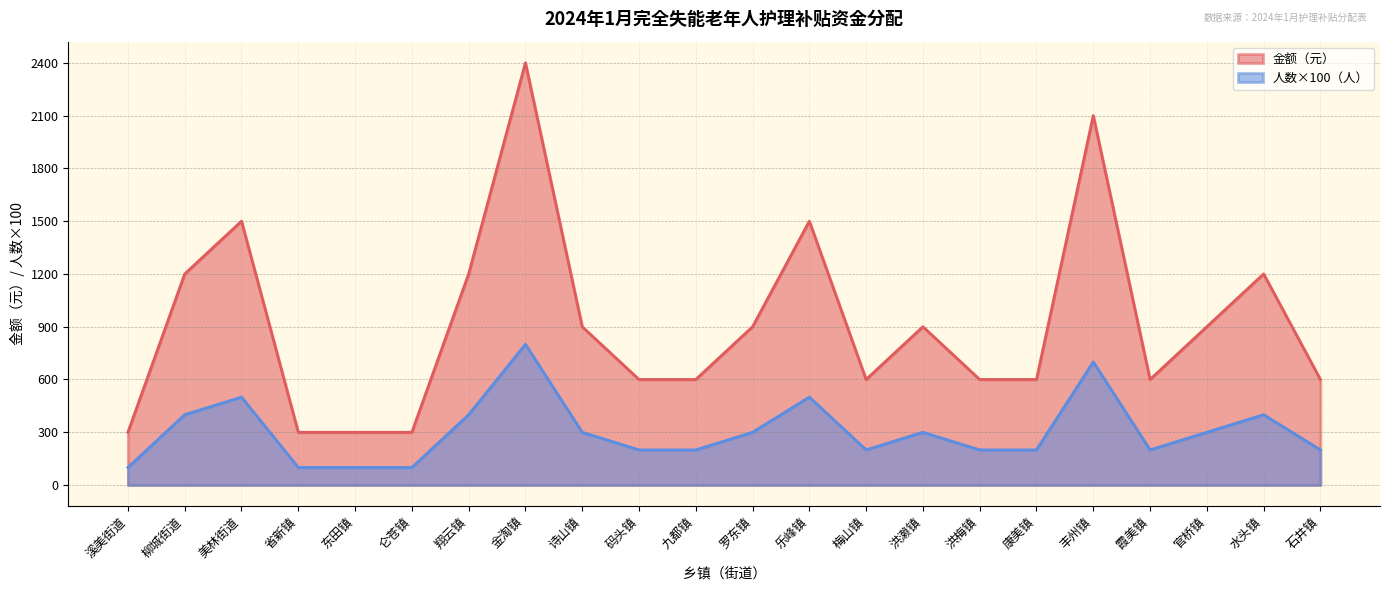

True or false: 金额（元） and 人数（人） cross at least once.

False